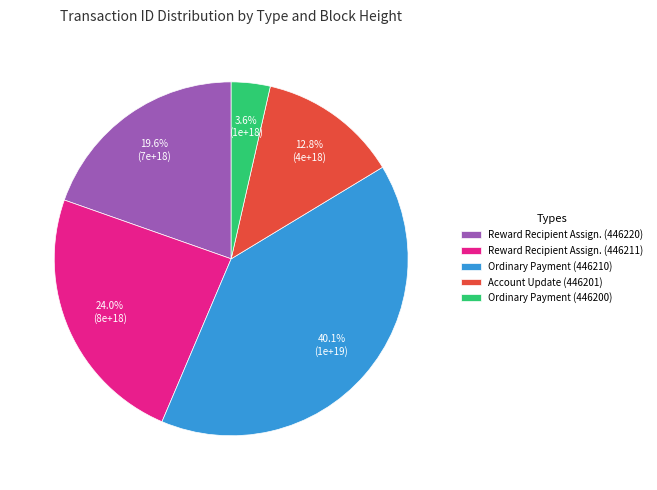

How much of the chart is everything except Account Update (446201)?

87.2%